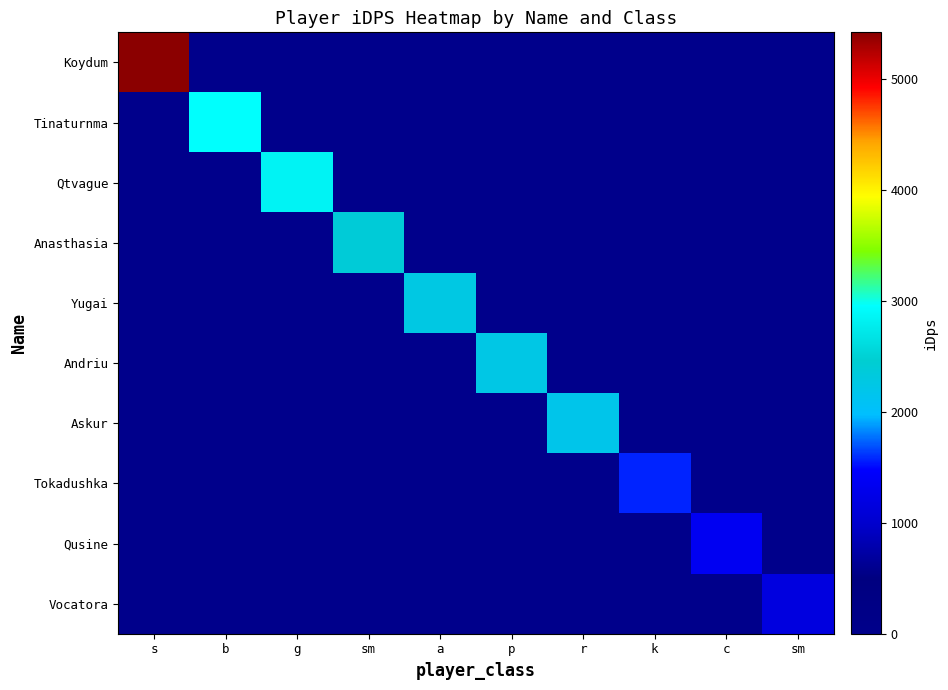

What is the spread (max minus min) of values at p?

2246.9